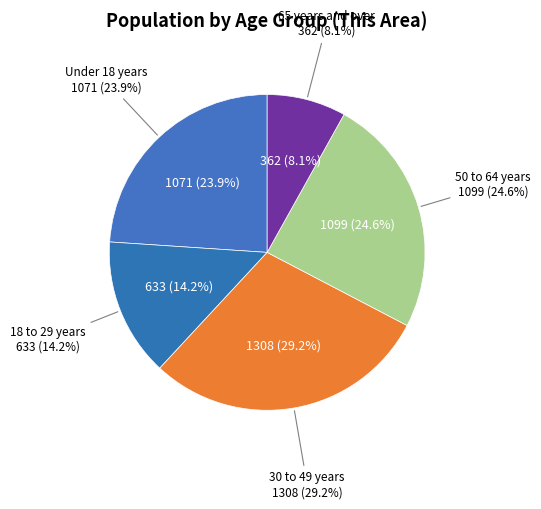

Does 62 to 64 years represent more than half of the total?

No